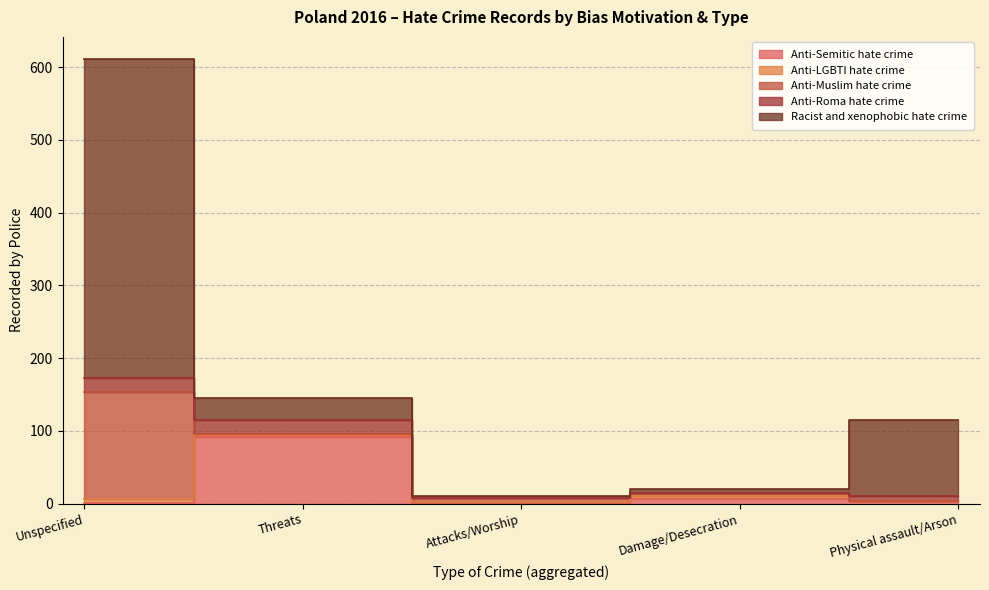

Which category has the highest value in the Racist and xenophobic hate crime series?

Unspecified